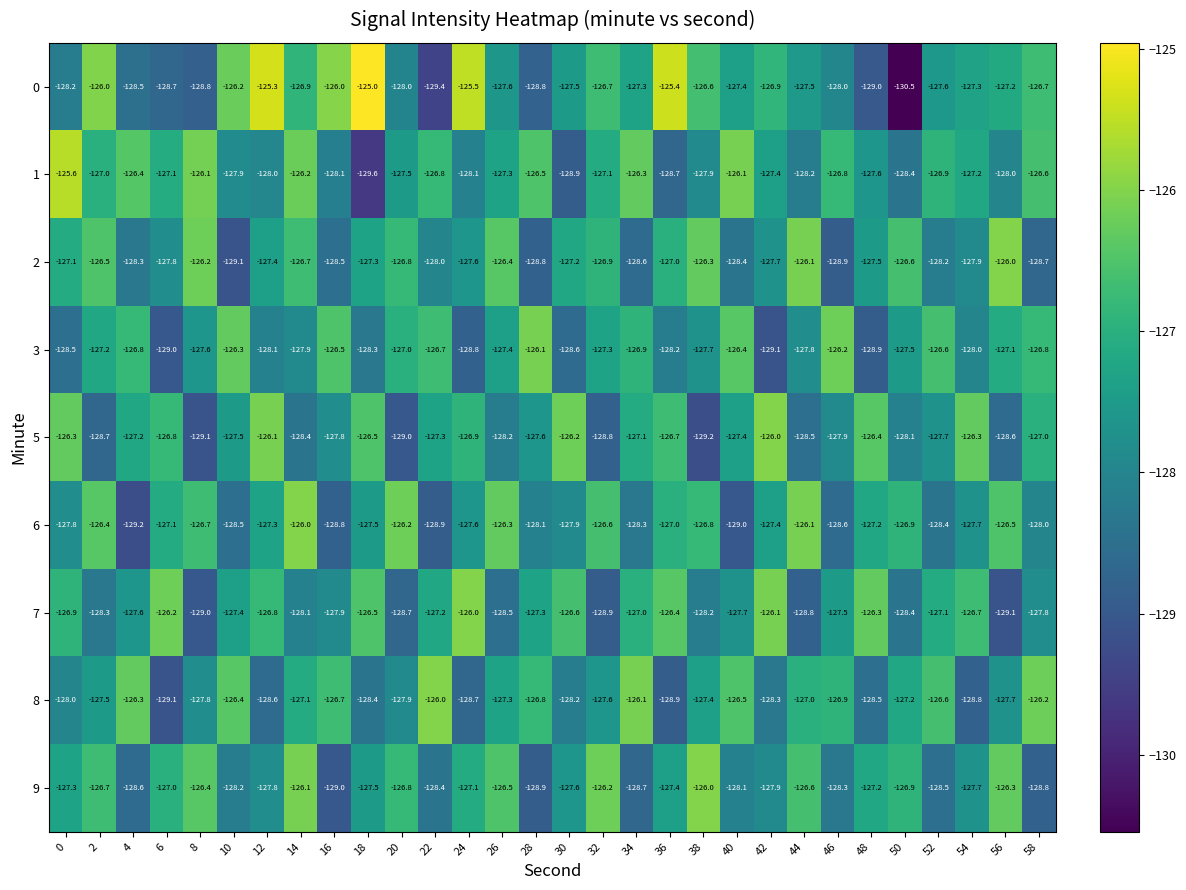

Count the number of data series in this chart.

9